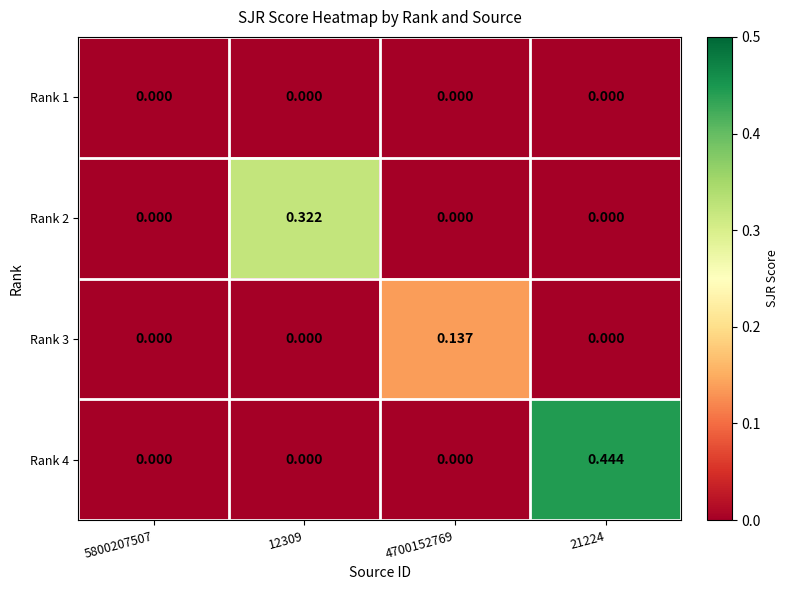

Which label corresponds to the largest value in the chart?

21224